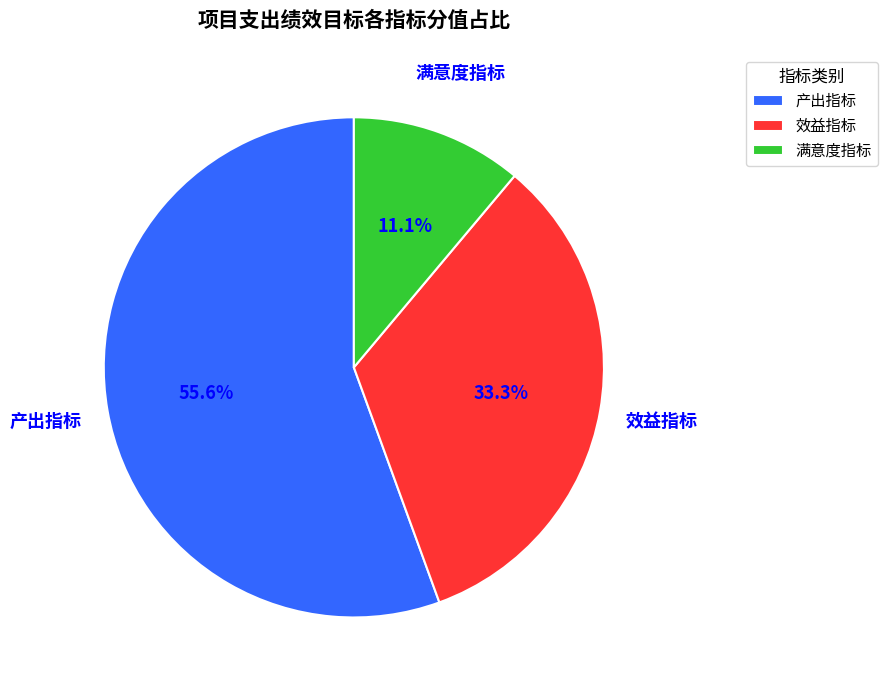

To the nearest percent, what is the combined percentage of 产出指标 and 效益指标?

89%